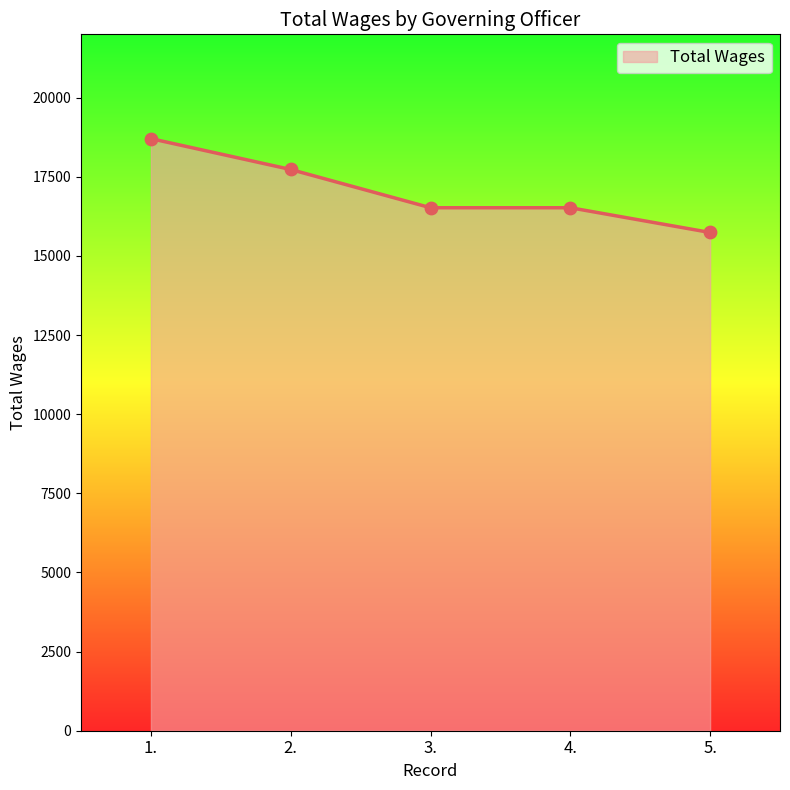

What is the ratio of the value at 1. to the value at 4.?

1.1